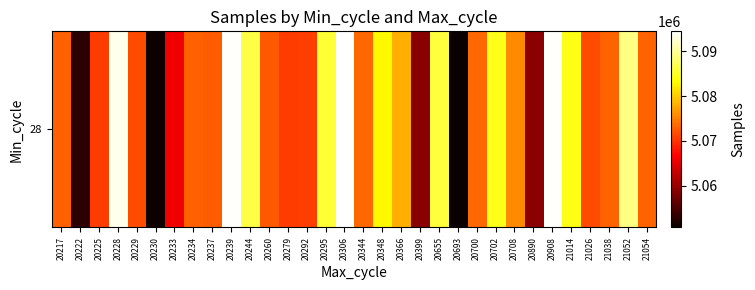

Read the value at 20890.

5059160